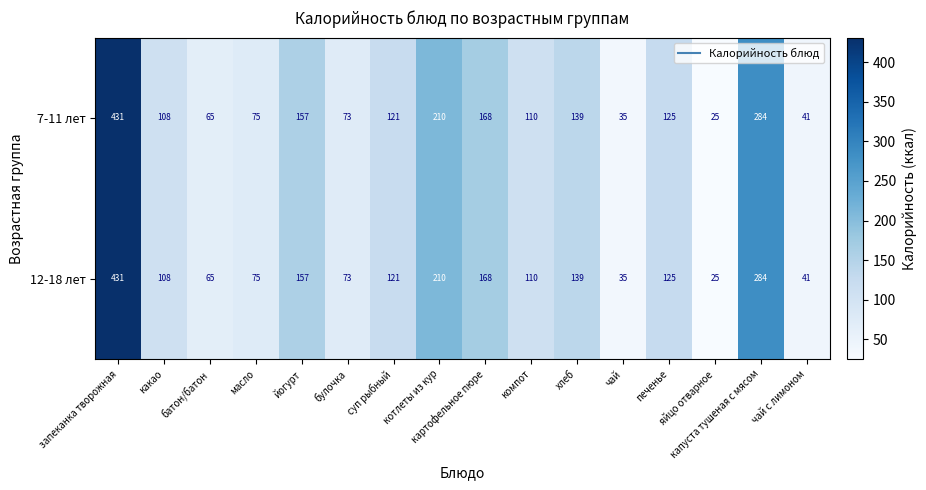

At how many categories does at least one series exceed 131?

6